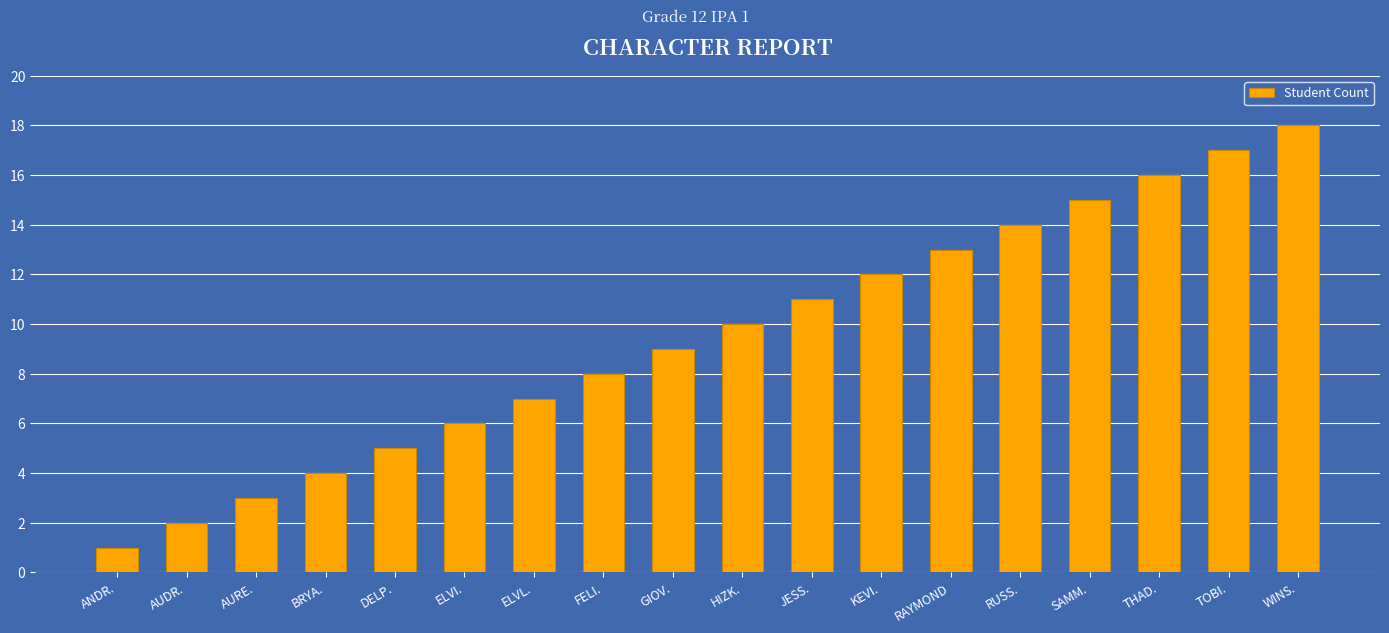

Reading left to right, transcribe all the data shown in this chart.

ANDR.=1	AUDR.=2	AURE.=3	BRYA.=4	DELP.=5	ELVI.=6	ELVL.=7	FELI.=8	GIOV.=9	HIZK.=10	JESS.=11	KEVI.=12	RAYMOND=13	RUSS.=14	SAMM.=15	THAD.=16	TOBI.=17	WINS.=18